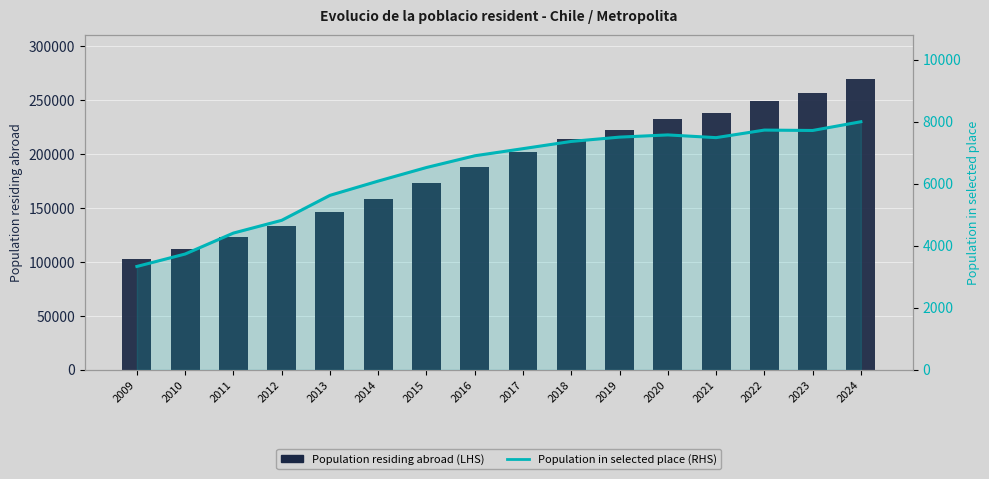

Rank the series at 2021 from highest to lowest value.

Population residing abroad, Population in selected place